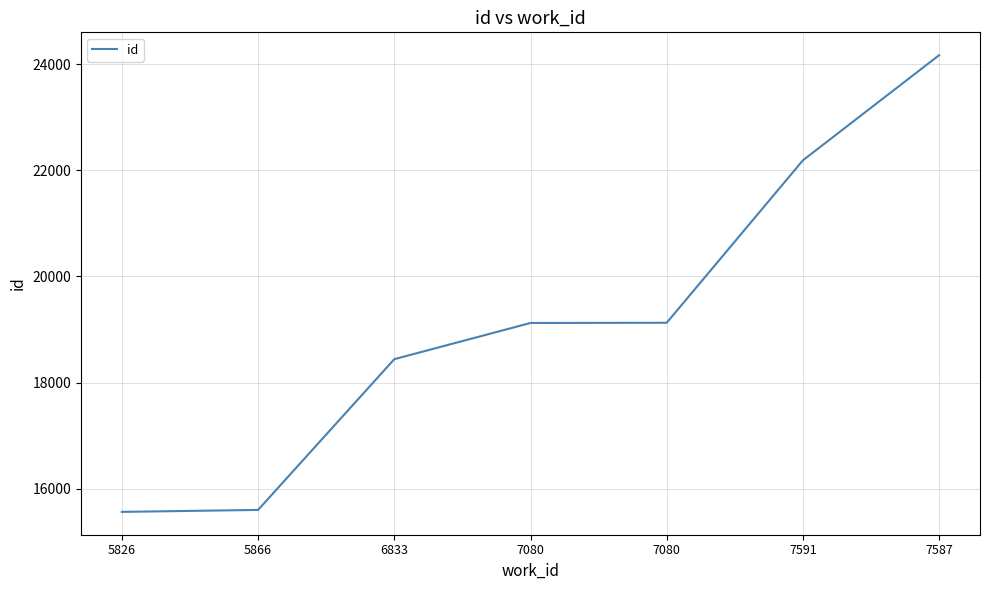

What is the difference between the second highest and minimum values?

6626